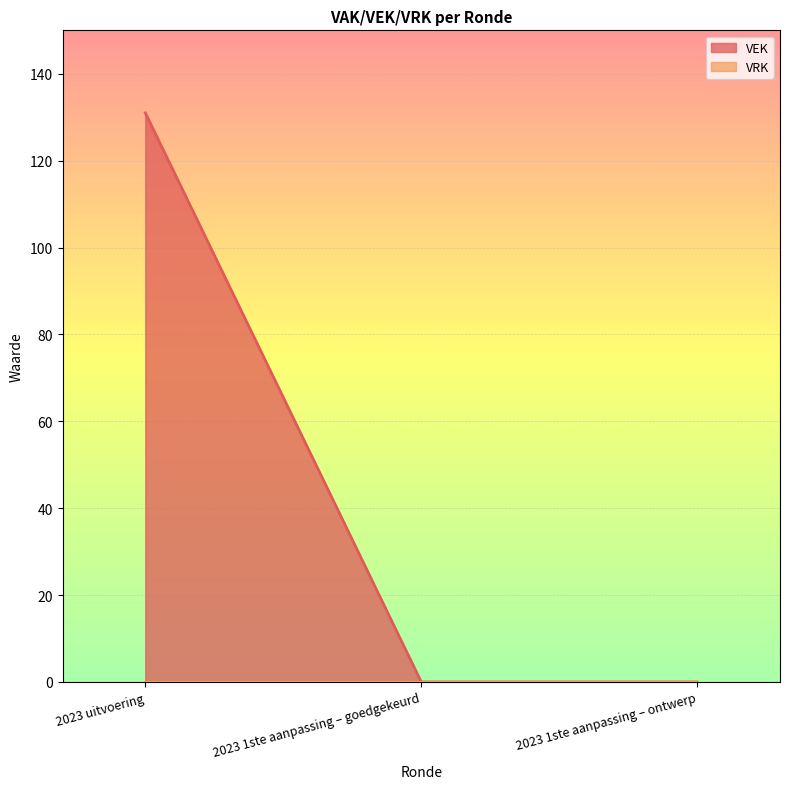

What is the change in value from 2023 uitvoering to 2023 1ste aanpassing – goedgekeurd?

-131